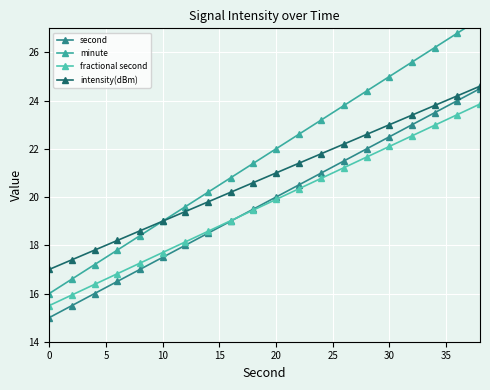

True or false: second has more than 1 points higher than both neighbors.

False